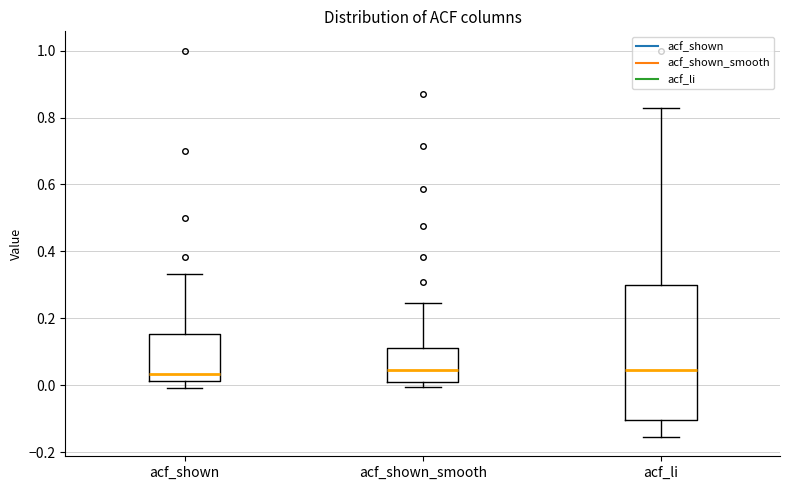

Where does the median line of the box for acf_shown sit on the y-axis? The values are not printed on the chart, so give them approximately, as read against the axis.

0.04